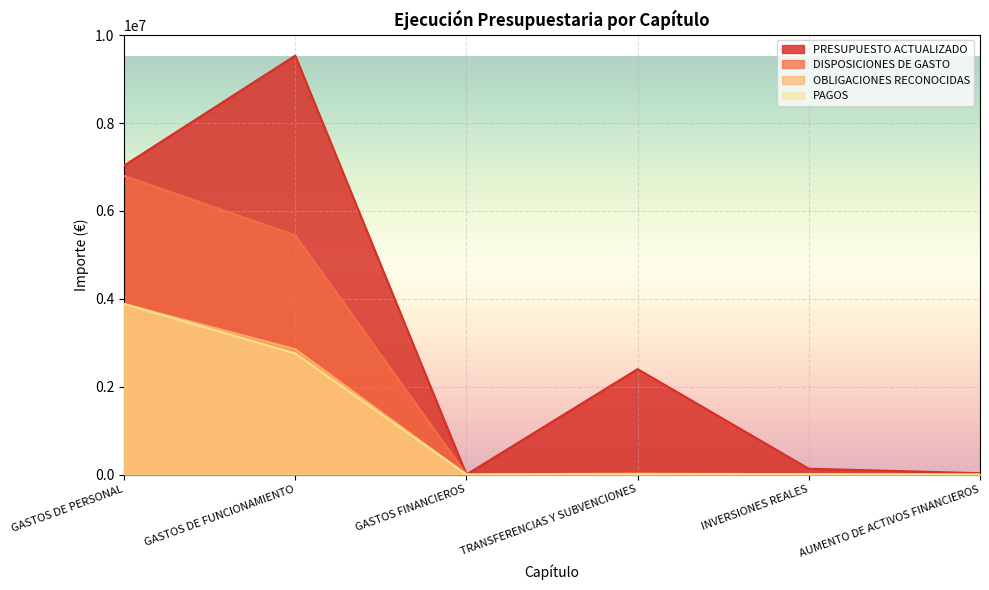

What is the difference between the OBLIGACIONES RECONOCIDAS values at AUMENTO DE ACTIVOS FINANCIEROS and GASTOS DE PERSONAL?

3882227